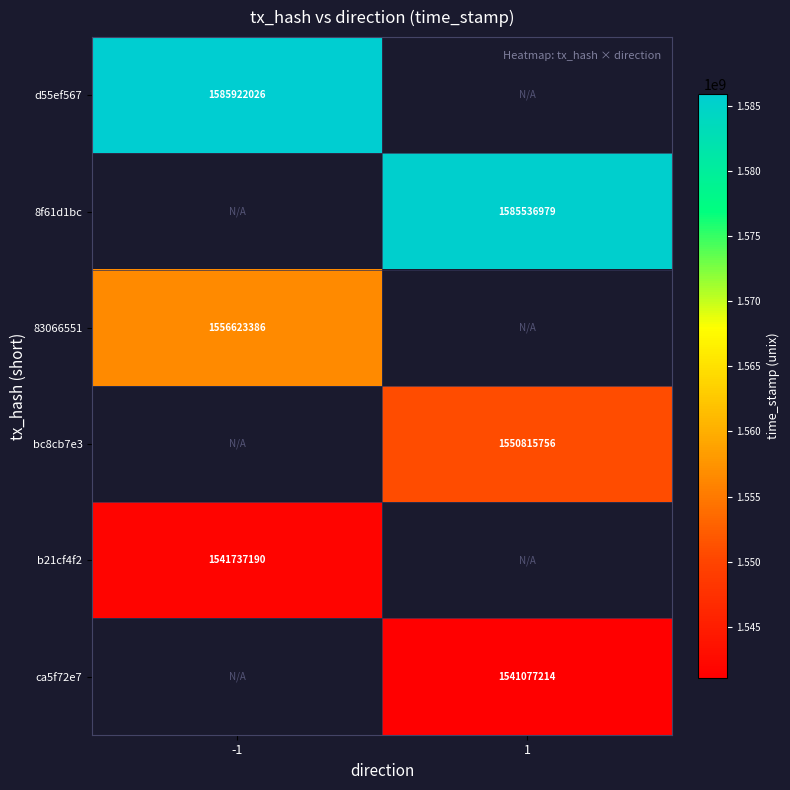

The value of 83066551 at -1 is 1556623386. True or false?

True